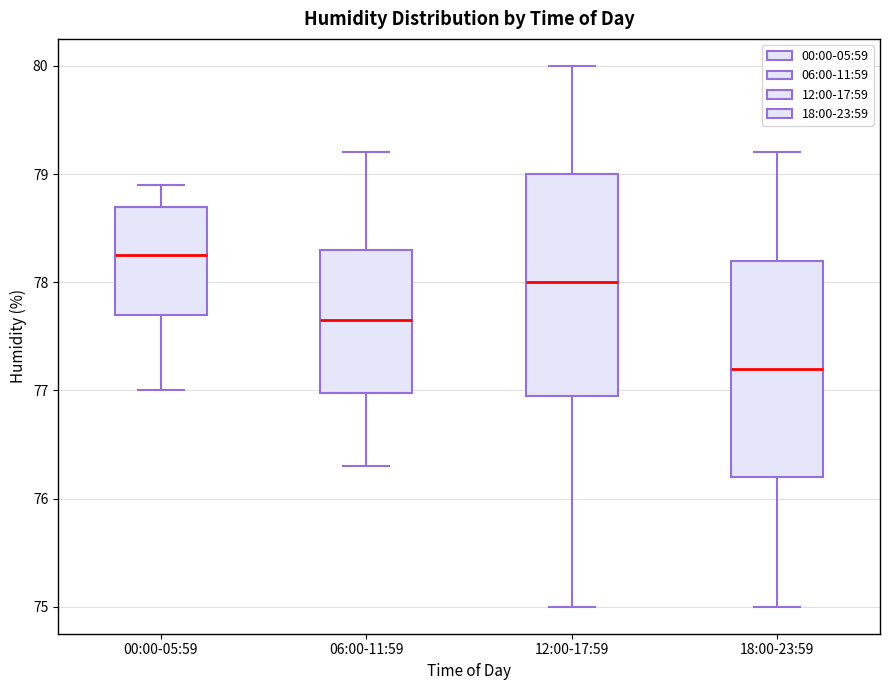

Which box's median line is the lowest?

18:00-23:59